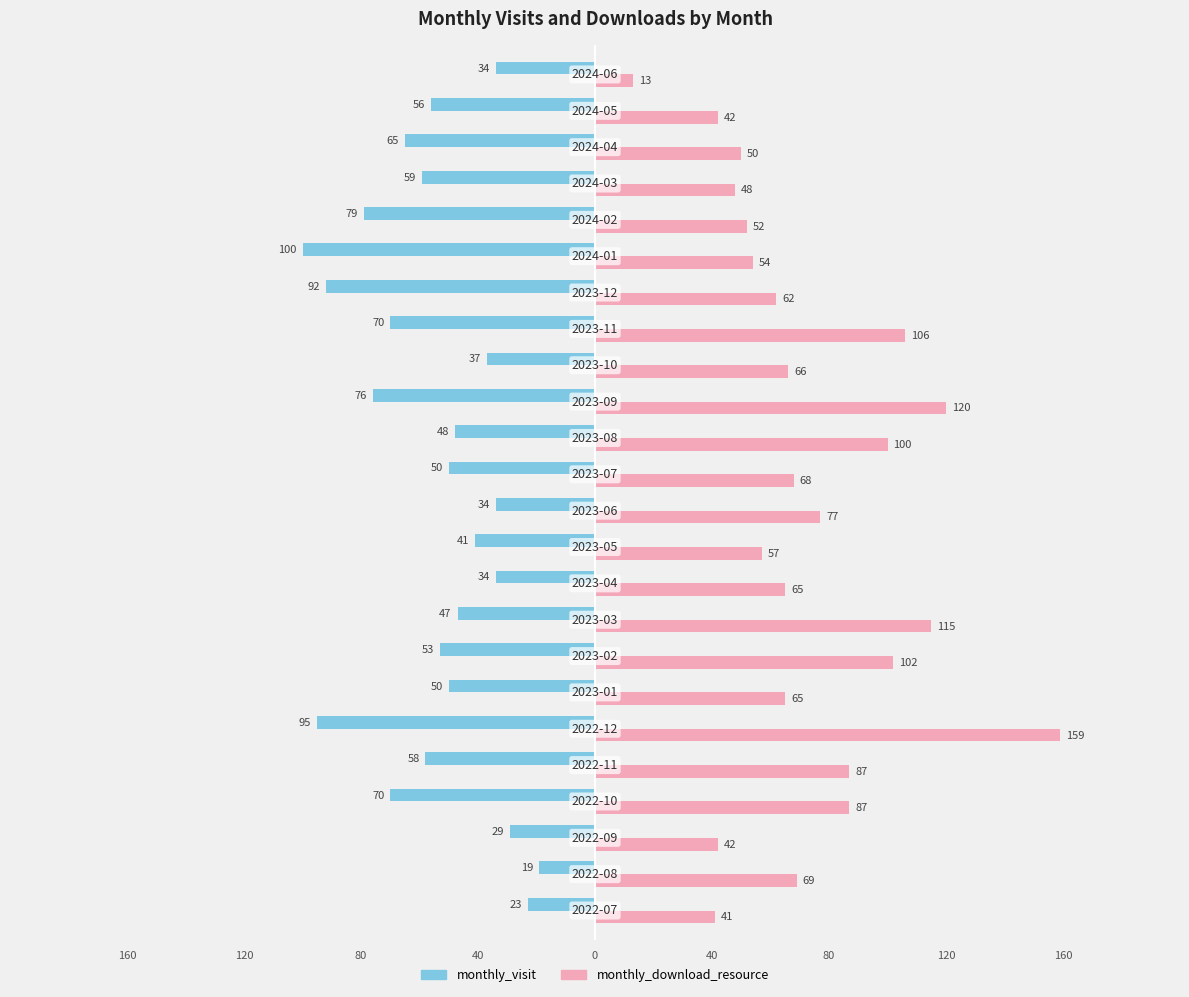

How many values in the monthly_download_resource series are below 66?

12